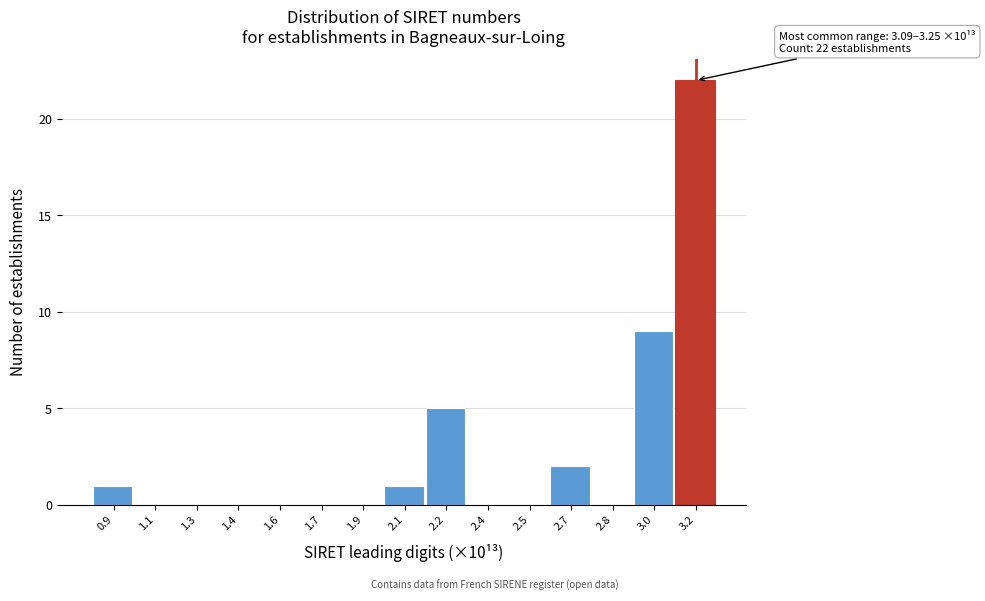

Reading left to right, extract all data points from this chart.

0.9=1	1.1=0	1.3=0	1.4=0	1.6=0	1.7=0	1.9=0	2.1=1	2.2=5	2.4=0	2.5=0	2.7=2	2.8=0	3.0=9	3.2=22